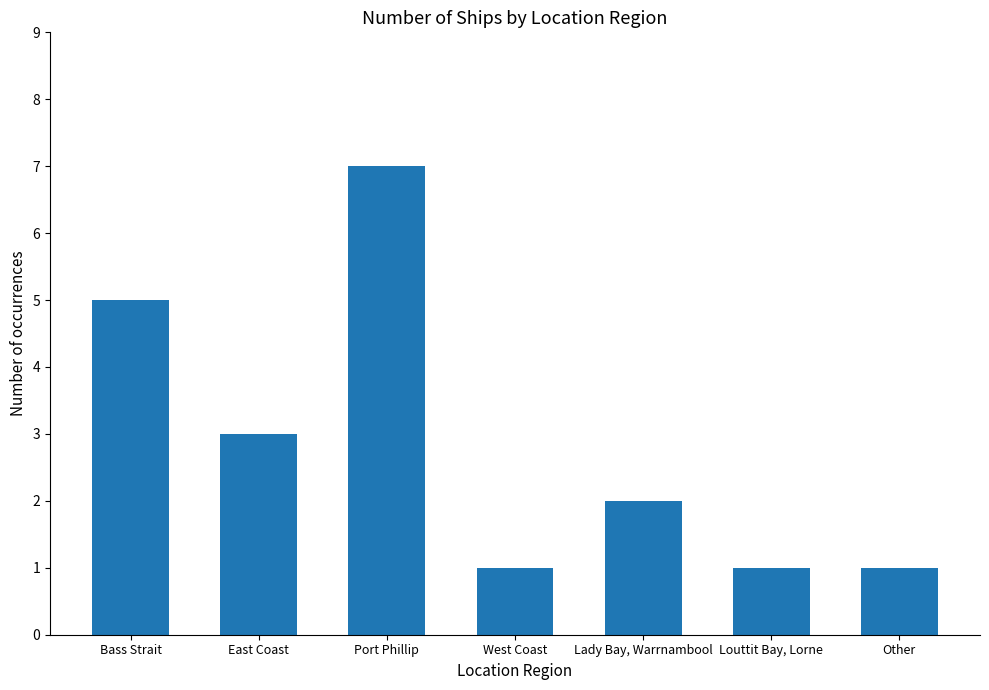

True or false: the data shows 5 at Bass Strait.

True